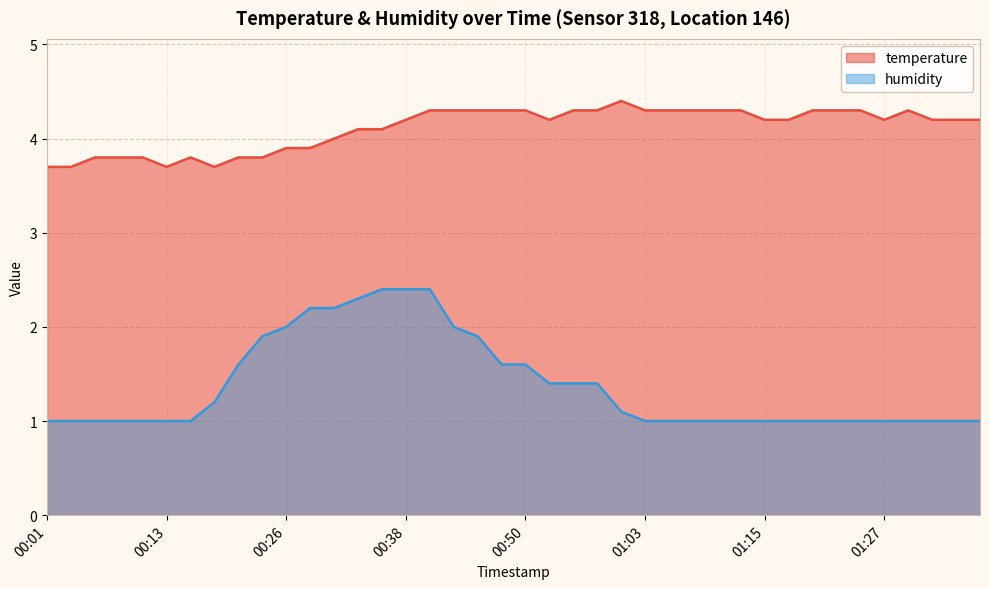

Which has a higher value, 01:15 or 00:48?

00:48